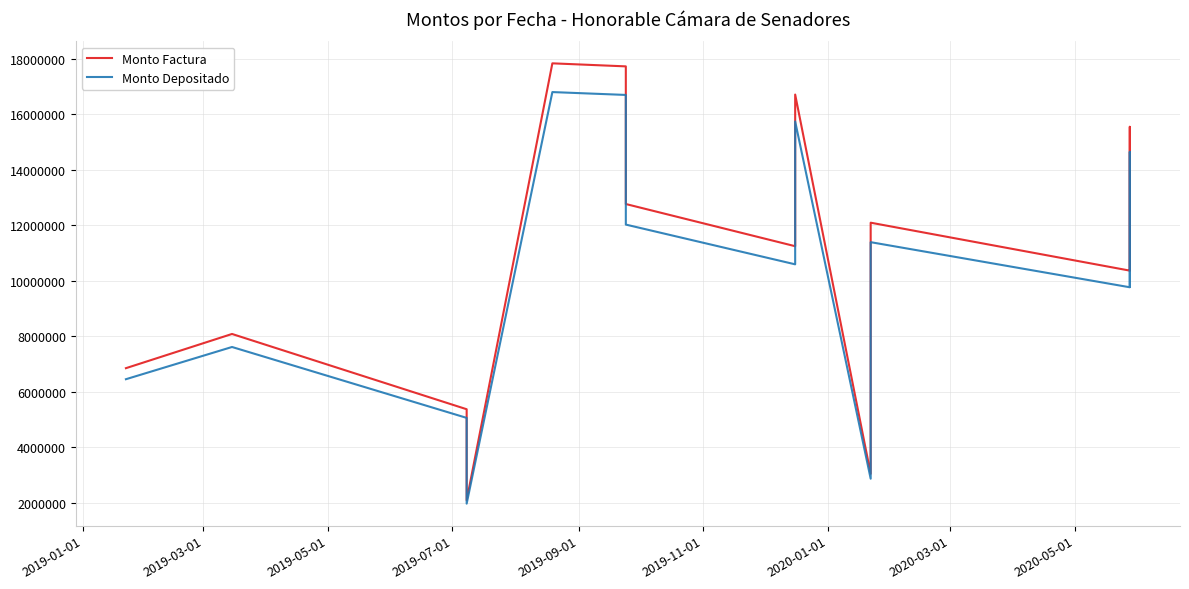

What is the value of the Monto Depositado point at the 14th from the left?

14648853